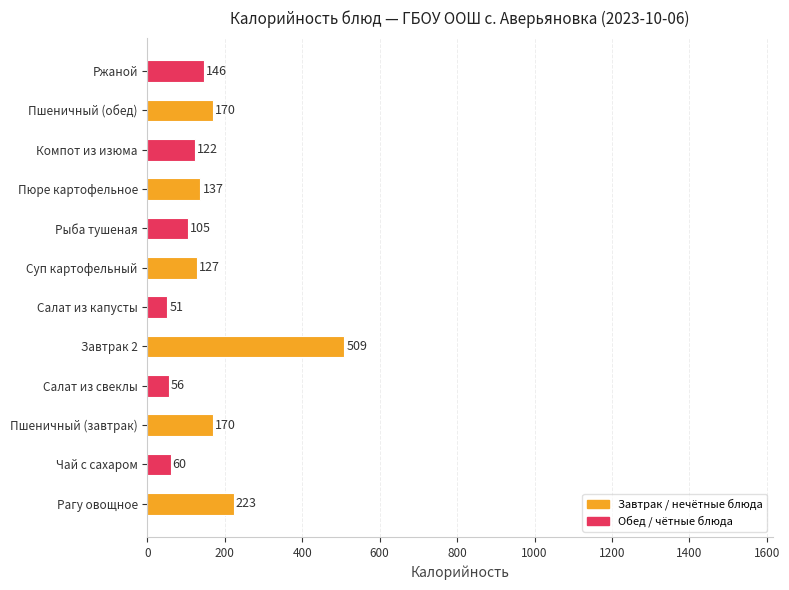

What is the smallest value displayed?

51